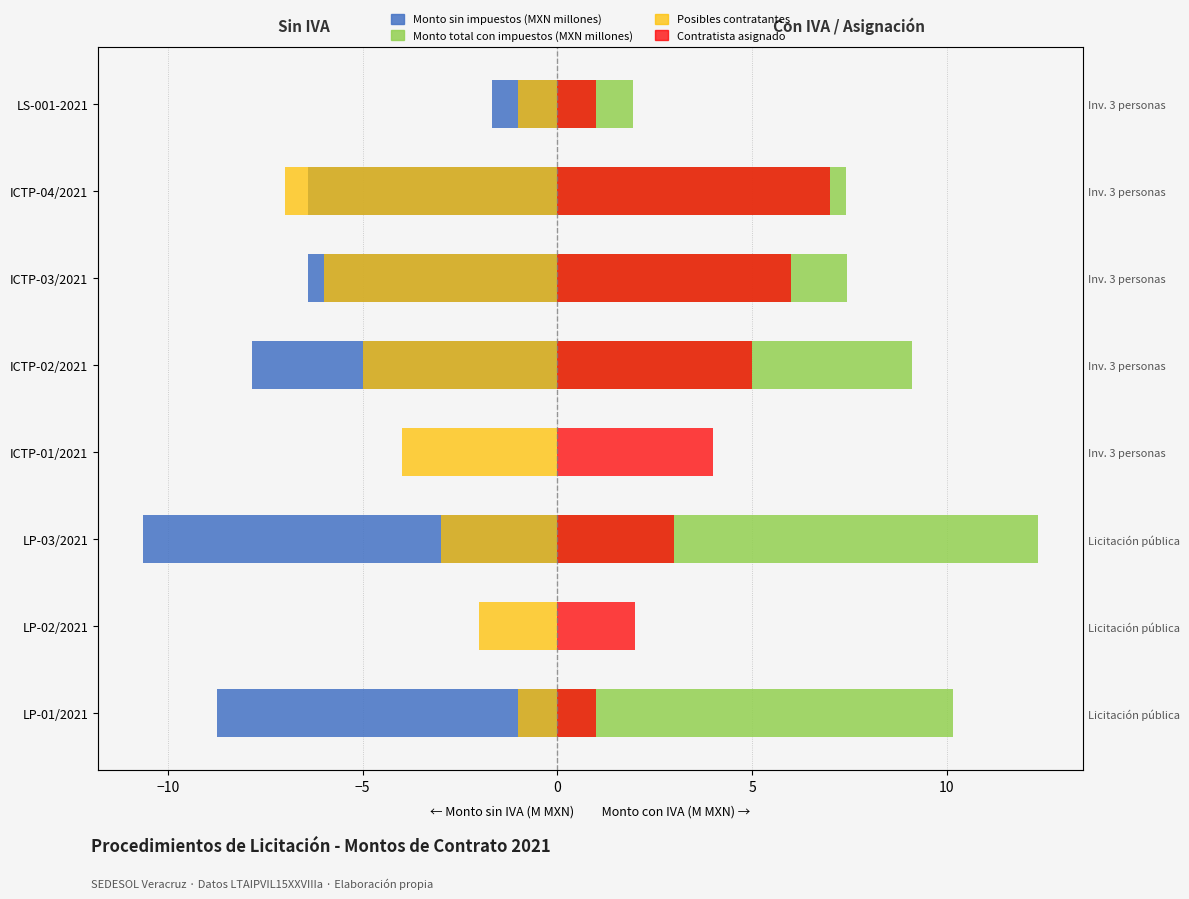

What is the sum of the Monto sin impuestos (MXN millones) values at ICTP-02/2021 and LS-001-2021?

-9.5